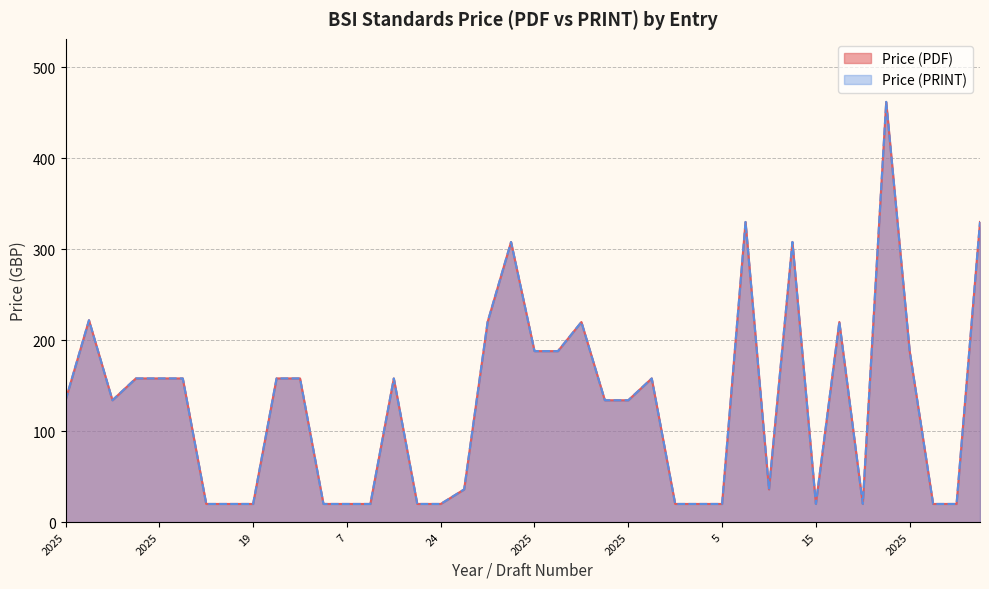

Which series has the largest range (max minus min)?

Price (PDF)